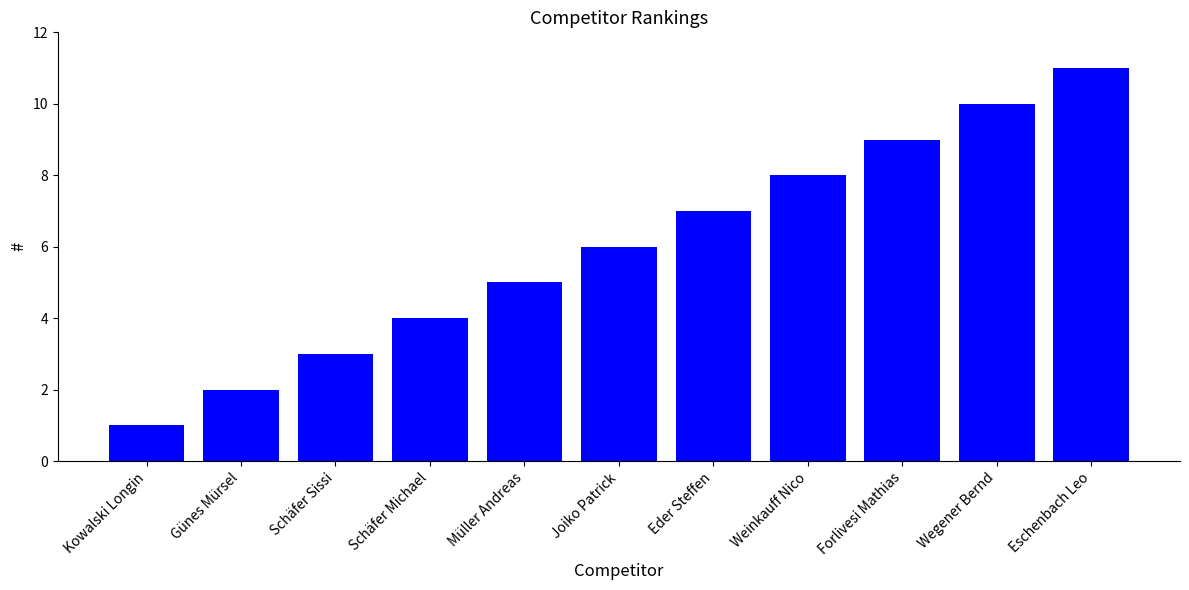

How many bars are there in total?

11